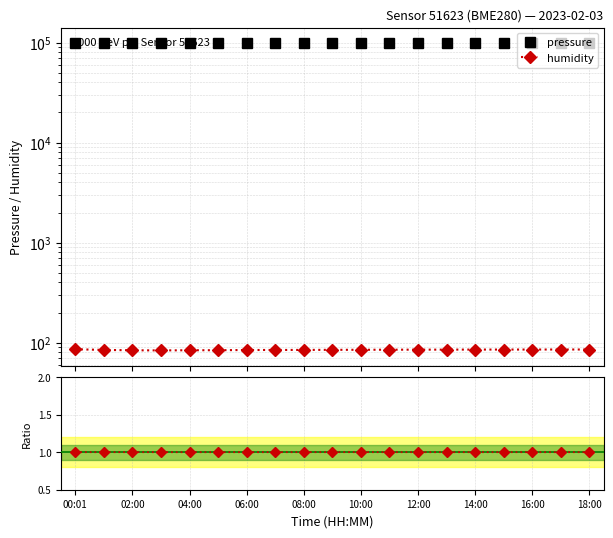

Which series has the widest spread of values?

pressure